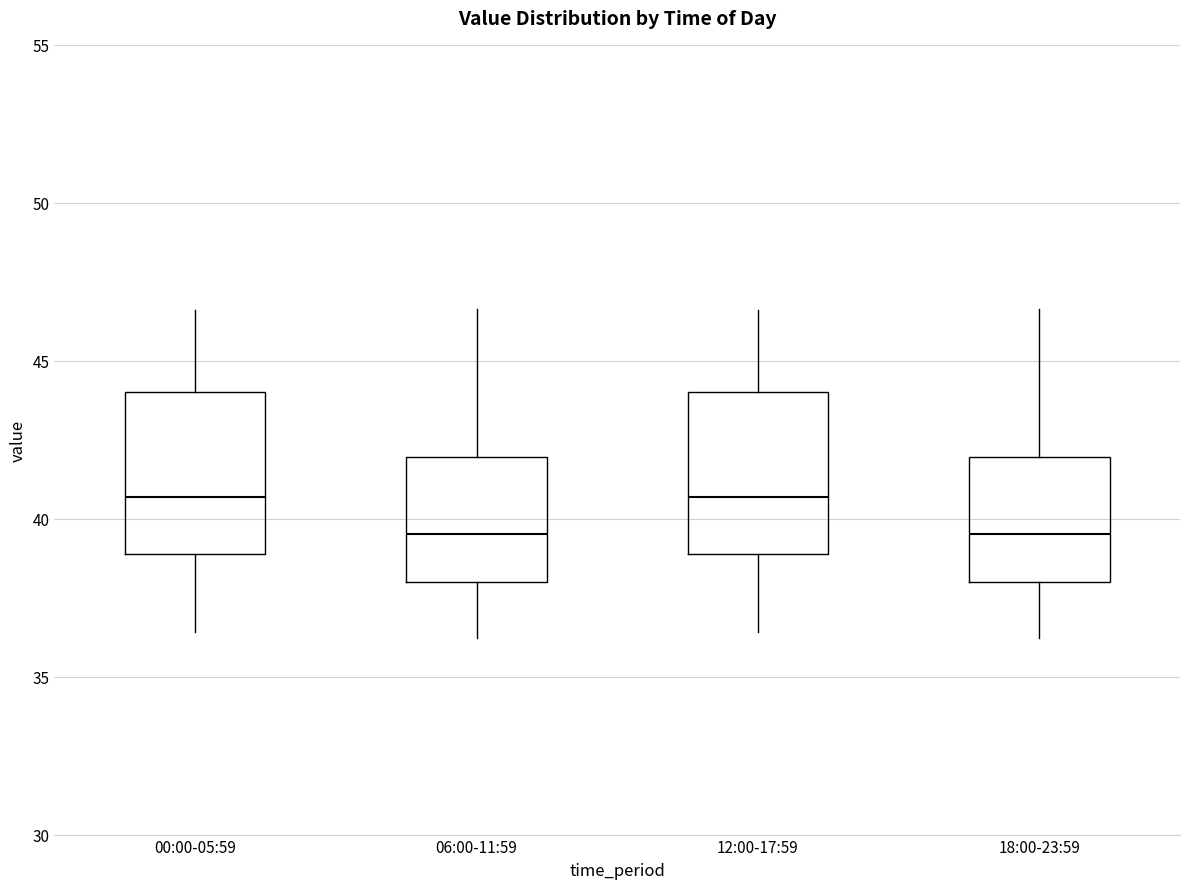

Where is the lower edge of the box for 18:00-23:59 on the y-axis? The values are not printed on the chart, so give them approximately, as read against the axis.

38.0